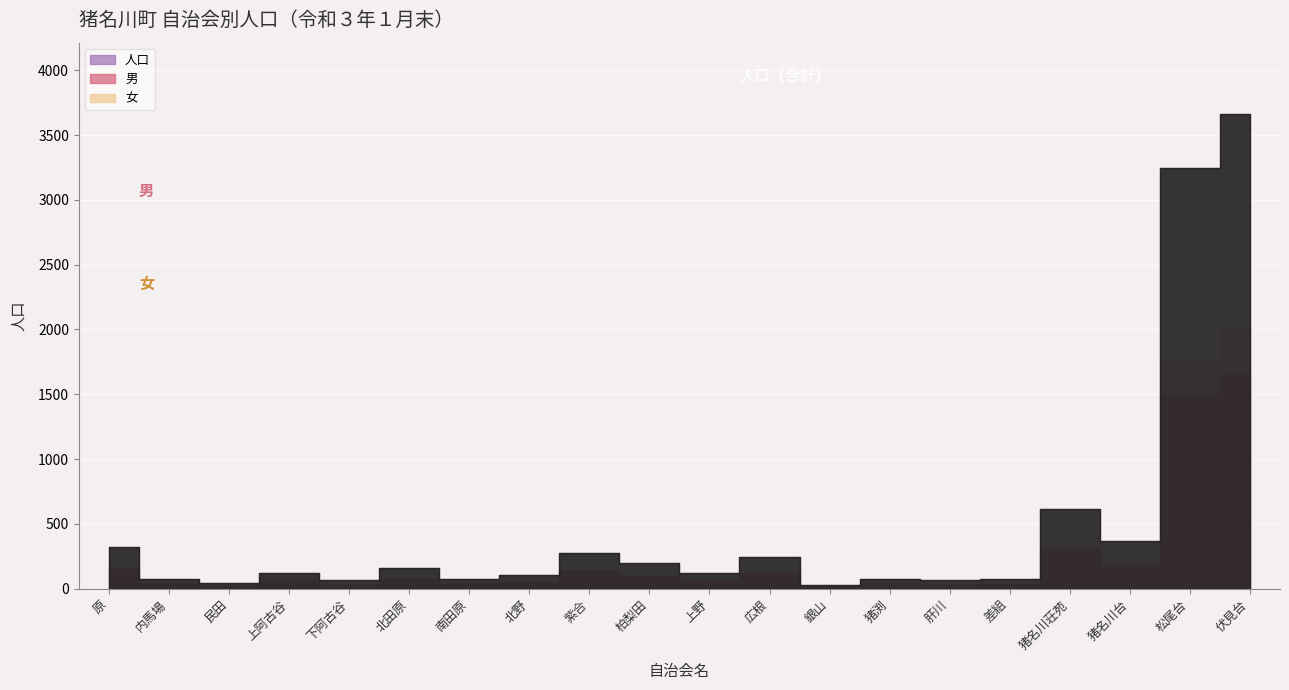

Between 広根 and 銀山, which is larger?

広根